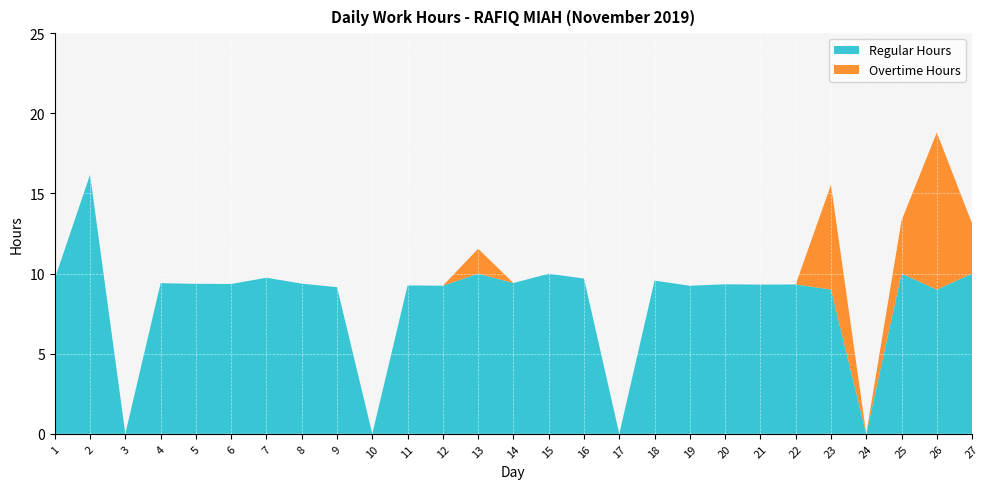

What is the approximate value of Regular Hours at 19?

9.2